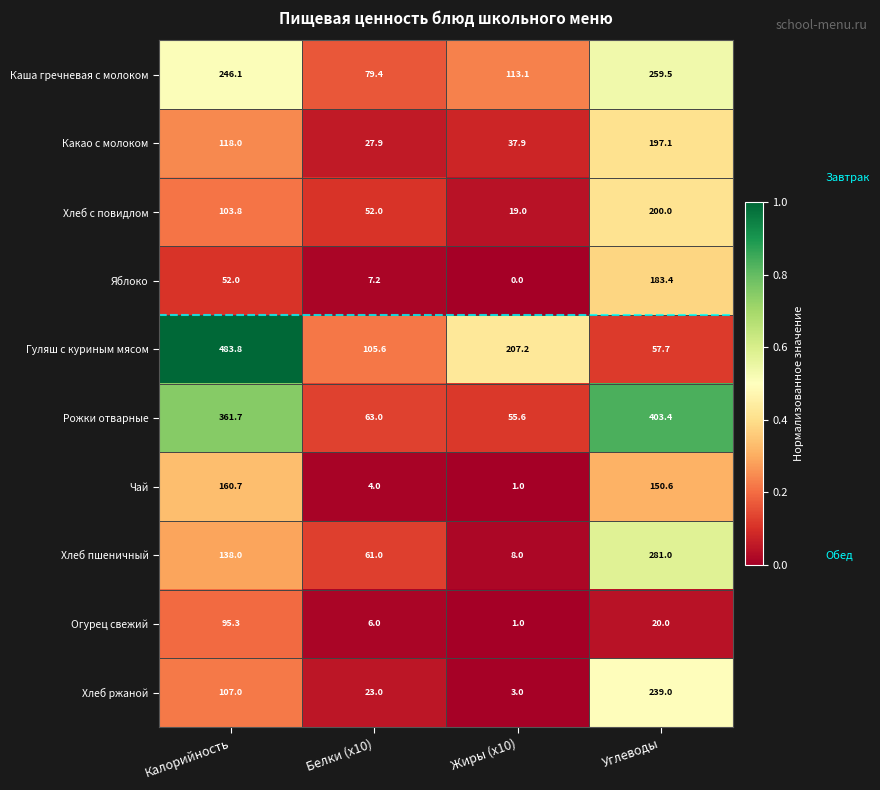

The value of Рожки отварные at Белки (x10) is 38.7. True or false?

False